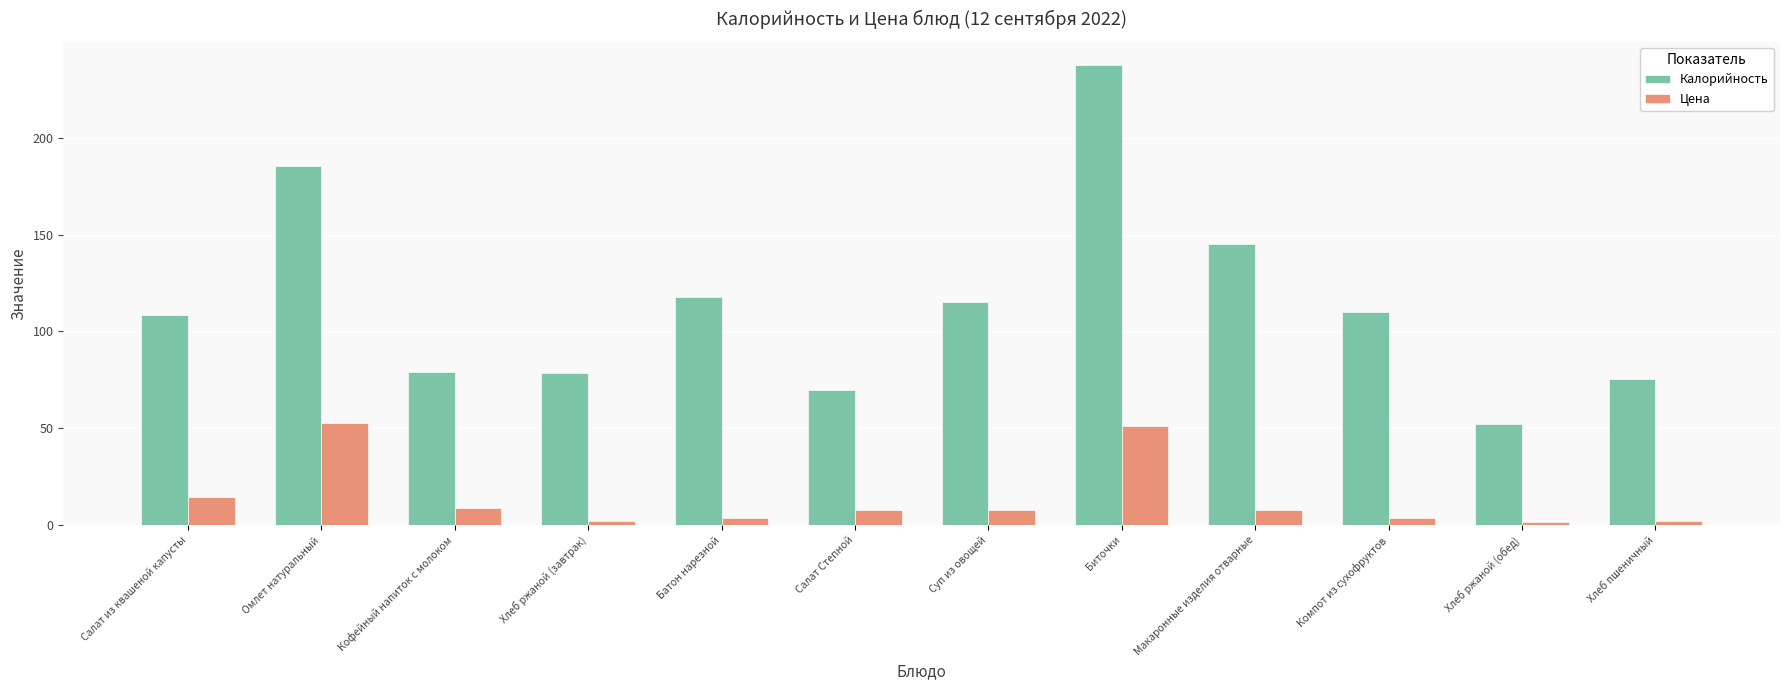

The value of Калорийность at Хлеб пшеничный is 75.5. True or false?

True